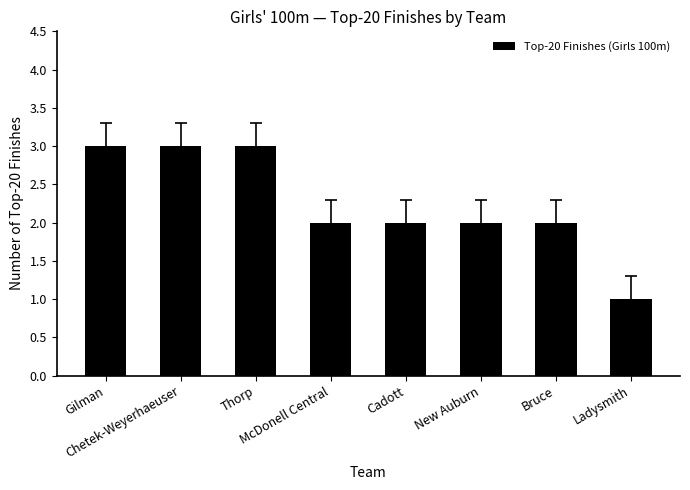

How many bars are there in total?

8